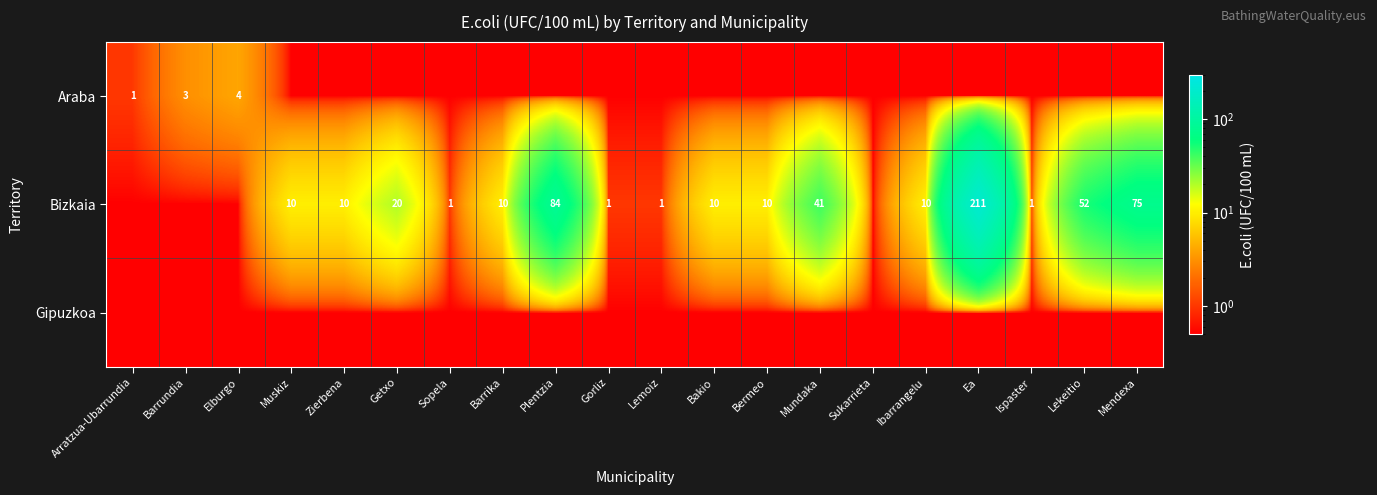

The Bizkaia series shows 1.0 at Gorliz. True or false?

True